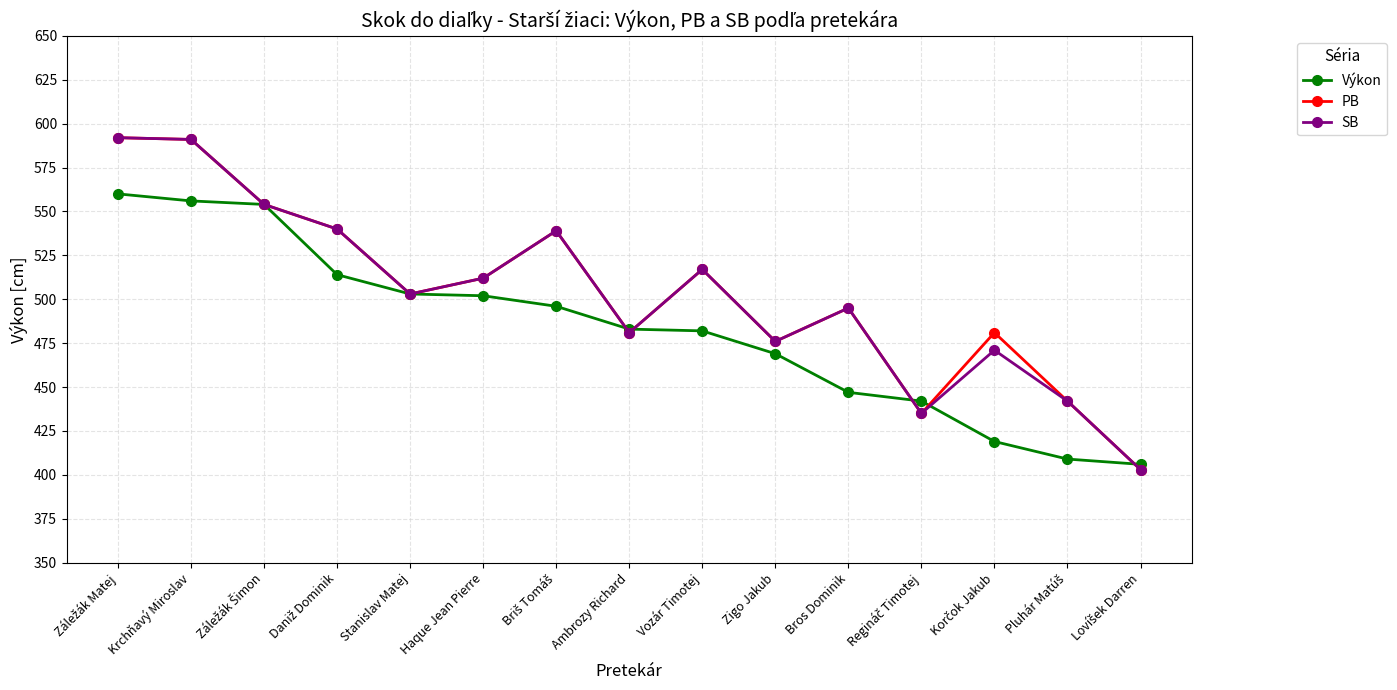

At which label is PB closest to 497?

Bros Dominik